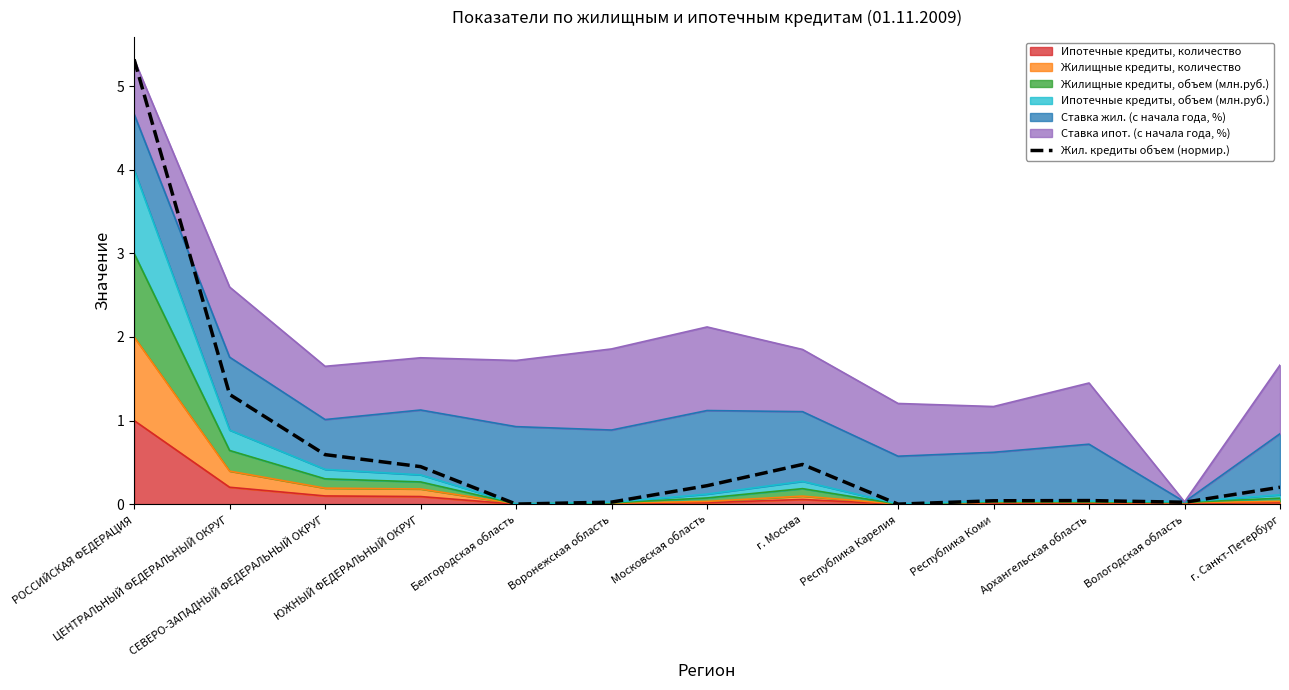

How many values are above zero?

12